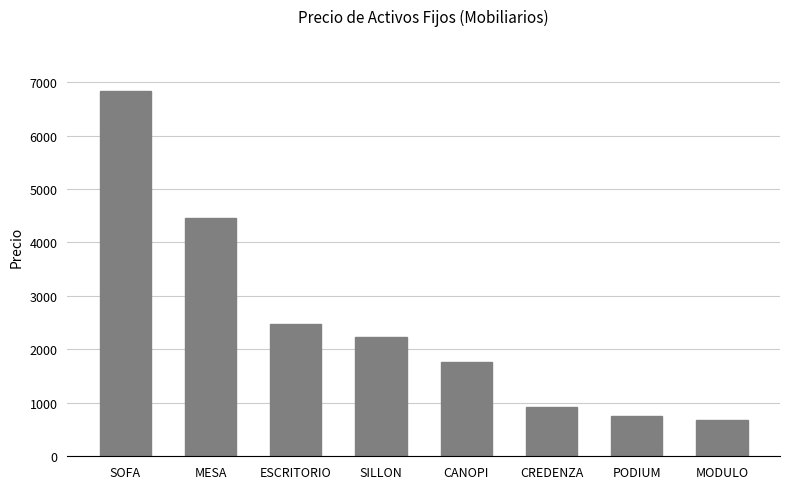

How many values exceed 2224?

4